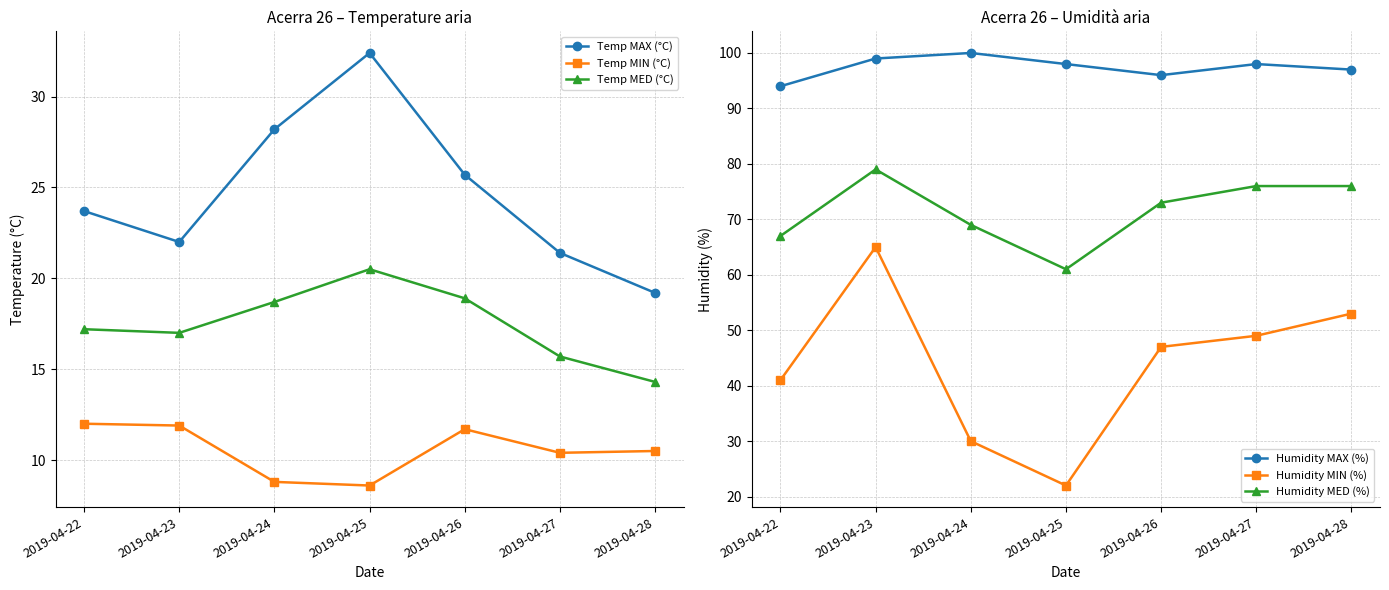

Is this an area chart (filled region under the line)?

No